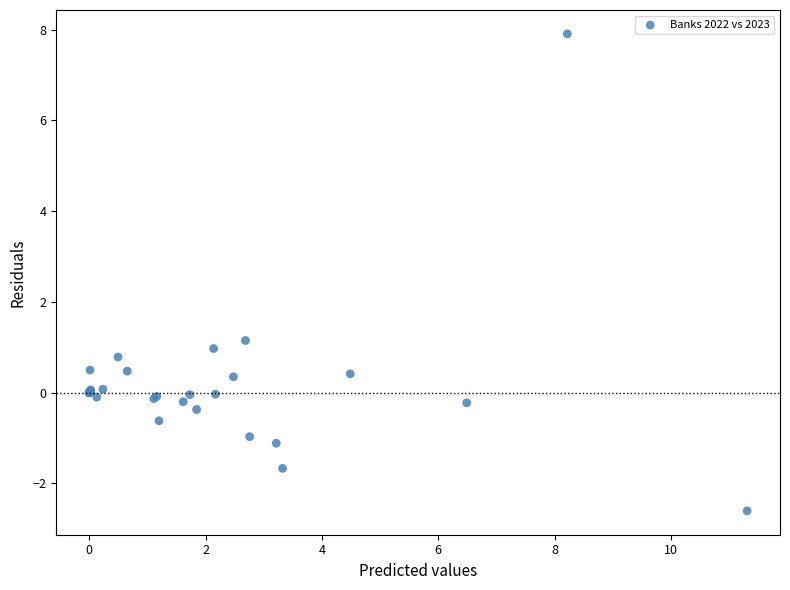

What Y value in the scatter plot is closest to 2?

1.1